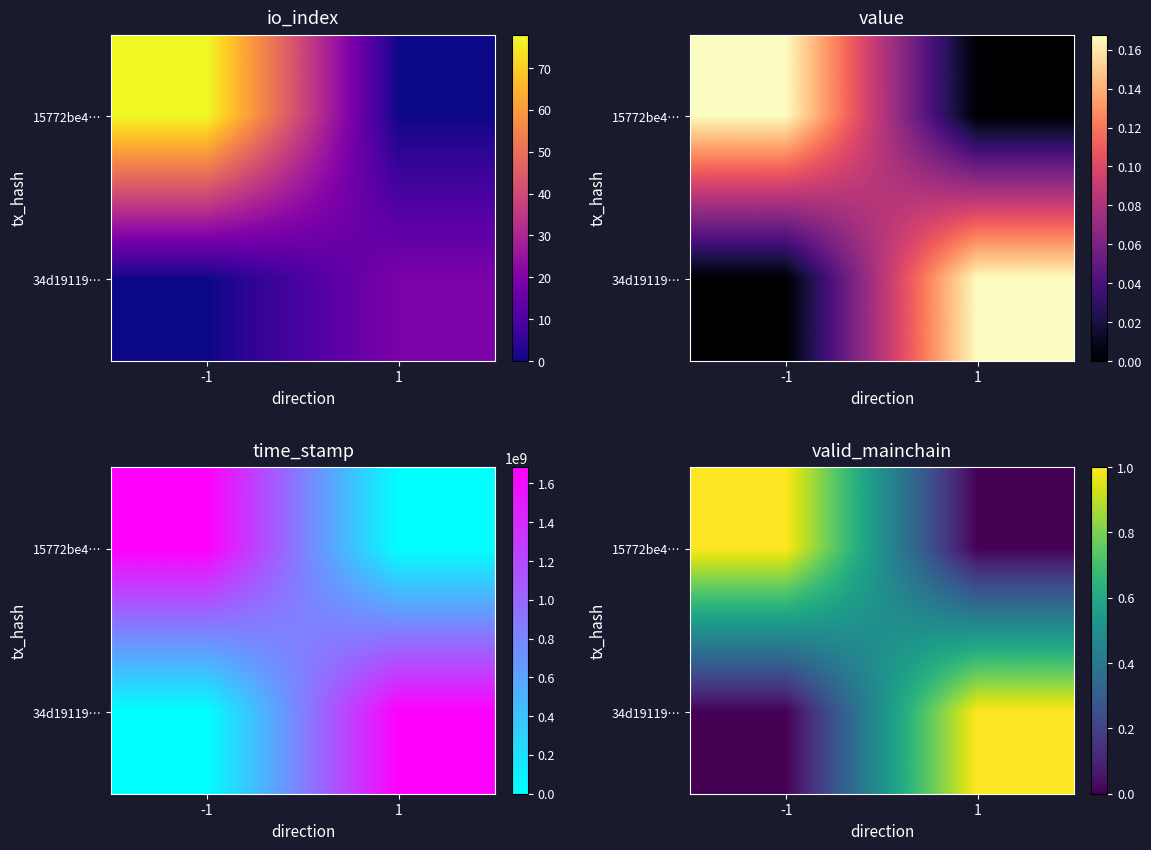

Where is 34d19119… nearest to the value 0?

-1